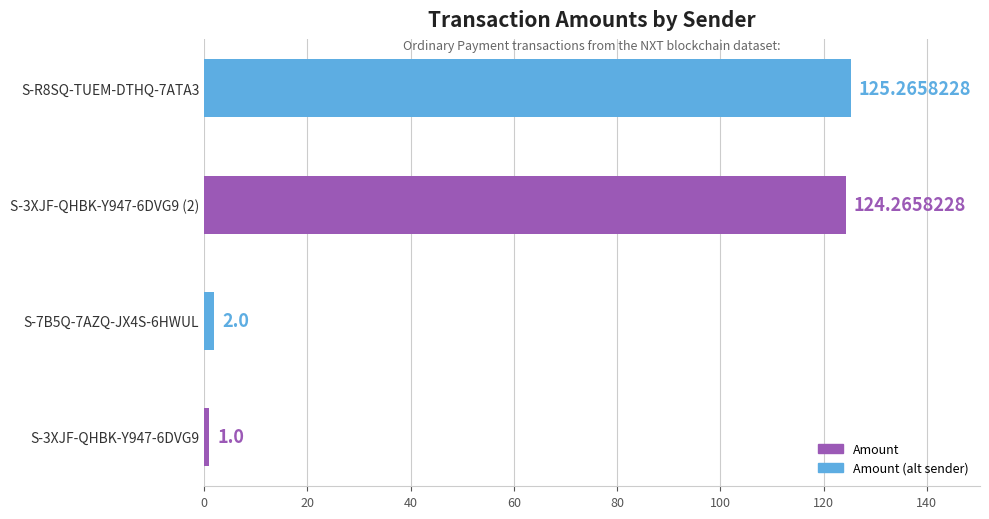

Does the chart contain any negative values?

No